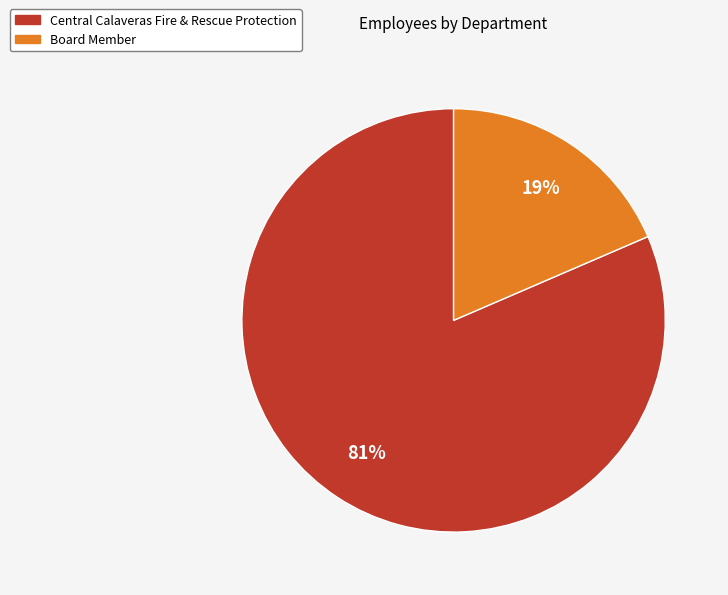

To the nearest percent, what percentage of the pie is Central Calaveras Fire & Rescue Protection?

81%